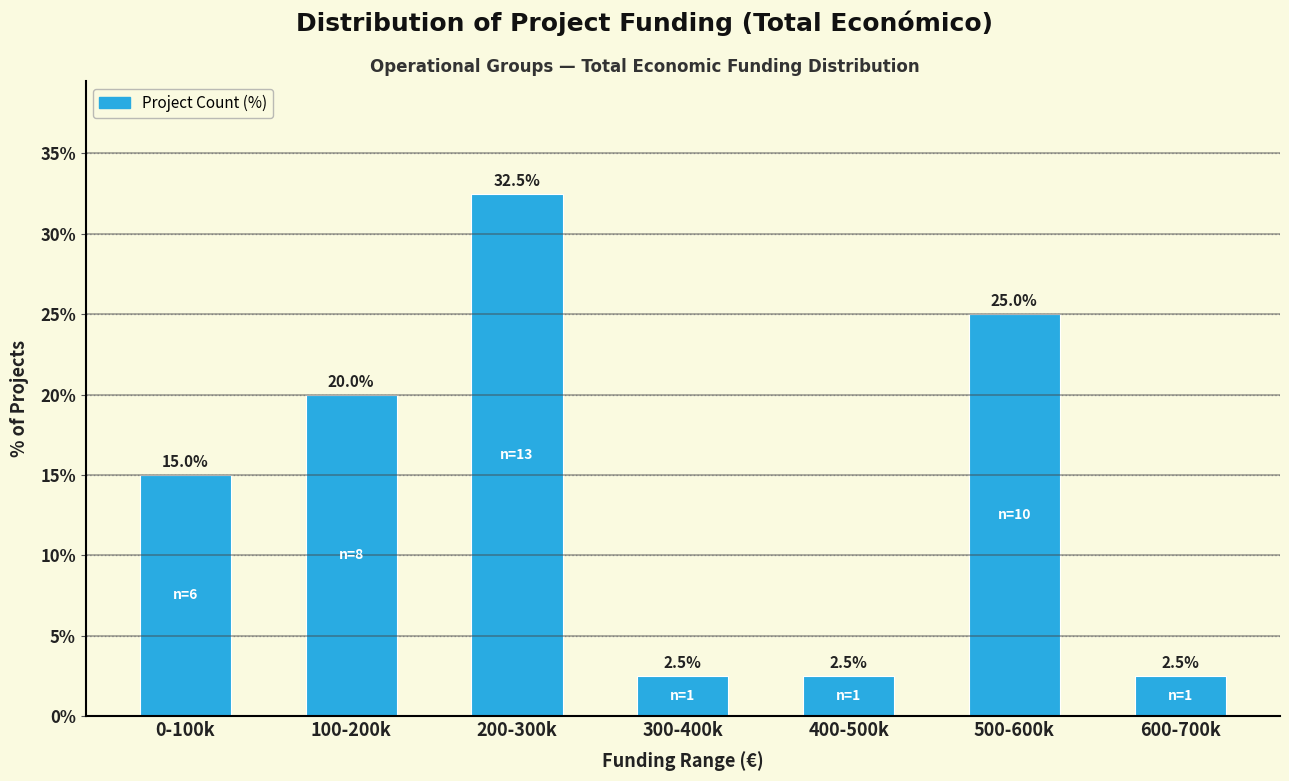

Reading left to right, list all the values displayed in this chart.

0-100k=15.0	100-200k=20.0	200-300k=32.5	300-400k=2.5	400-500k=2.5	500-600k=25.0	600-700k=2.5